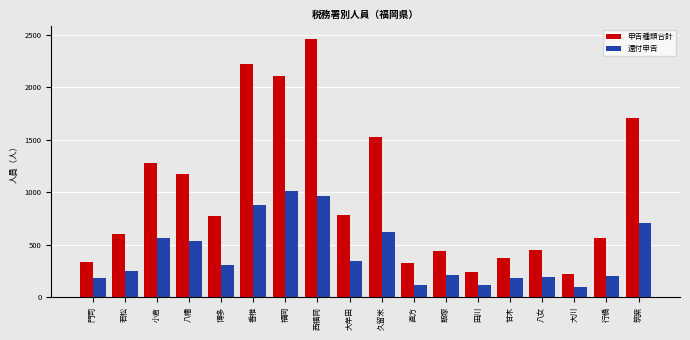

What is the difference between the maximum and minimum values in the 還付申告 series?

909